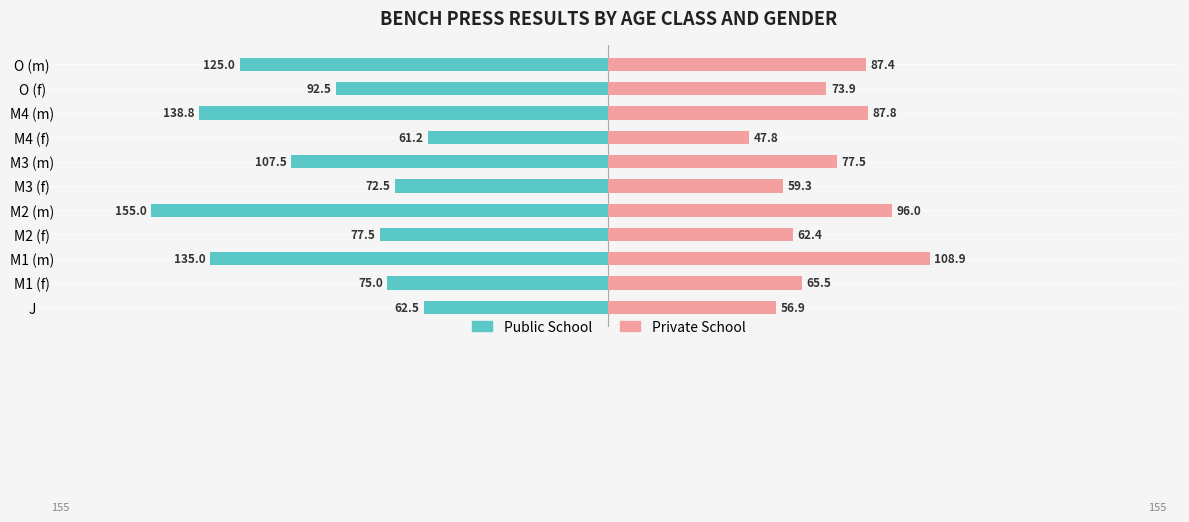

Rank the categories by Public School value from lowest to highest.

M2 (m), M4 (m), M1 (m), O (m), M3 (m), O (f), M2 (f), M1 (f), M3 (f), J, M4 (f)